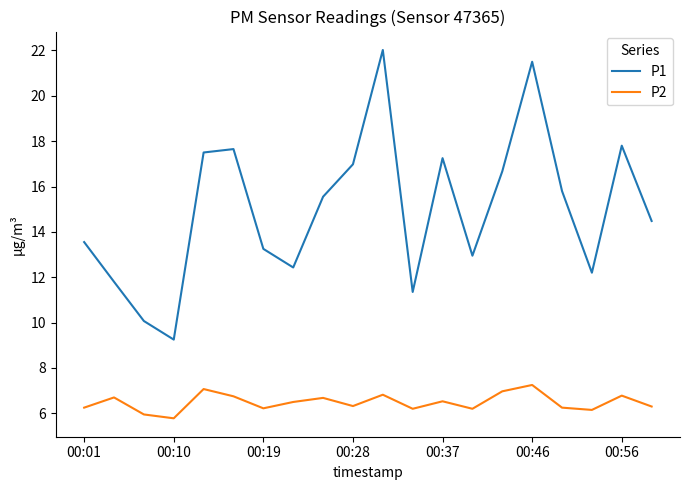

At how many categories does at least one series exceed 8?

20